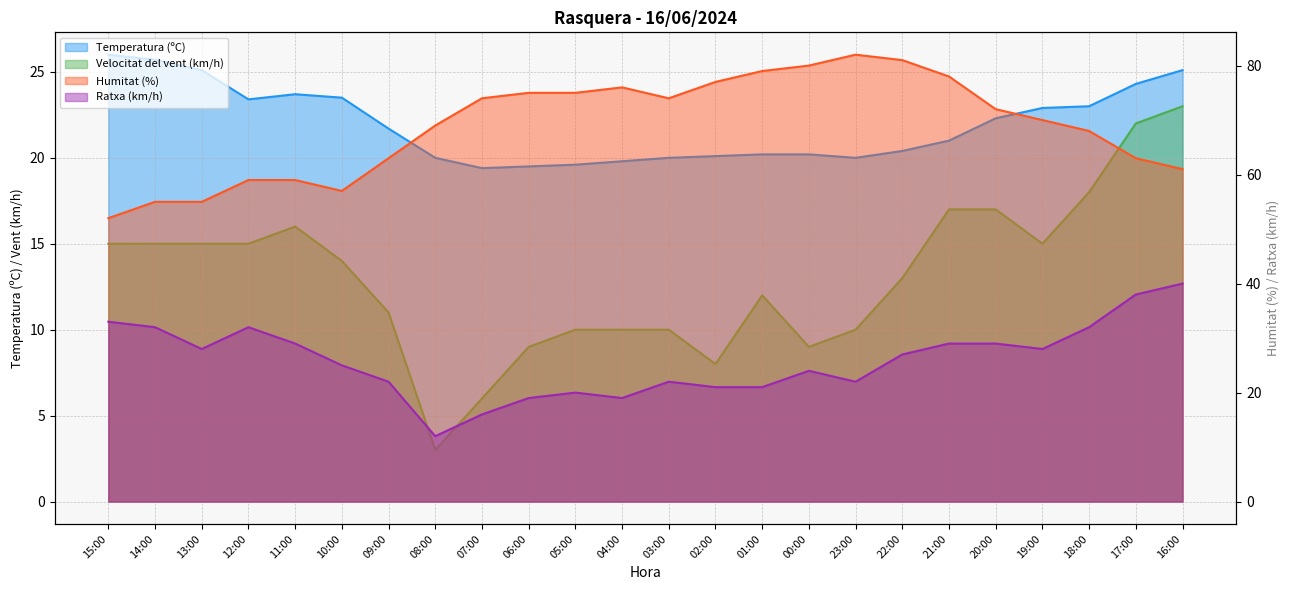

What is the value of the Ratxa (km/h) point at the 9th from the left?

16.0